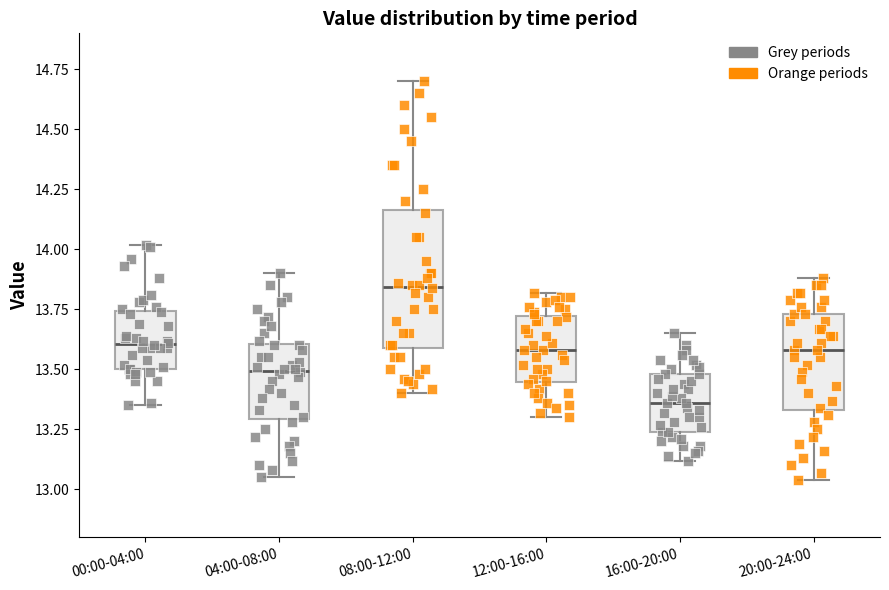

Which box's median line is the highest?

08:00-12:00